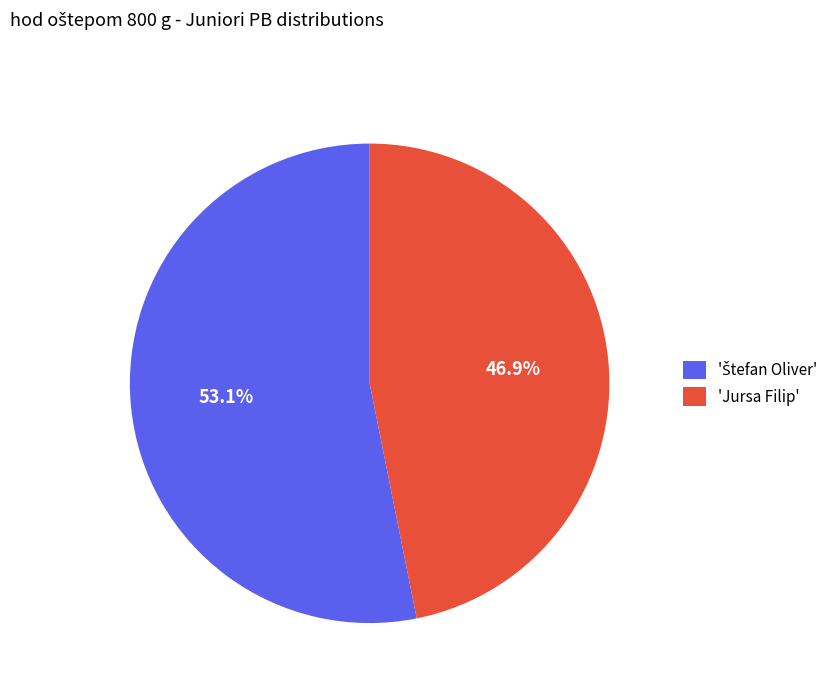

Which slice is the smallest?

'Jursa Filip'